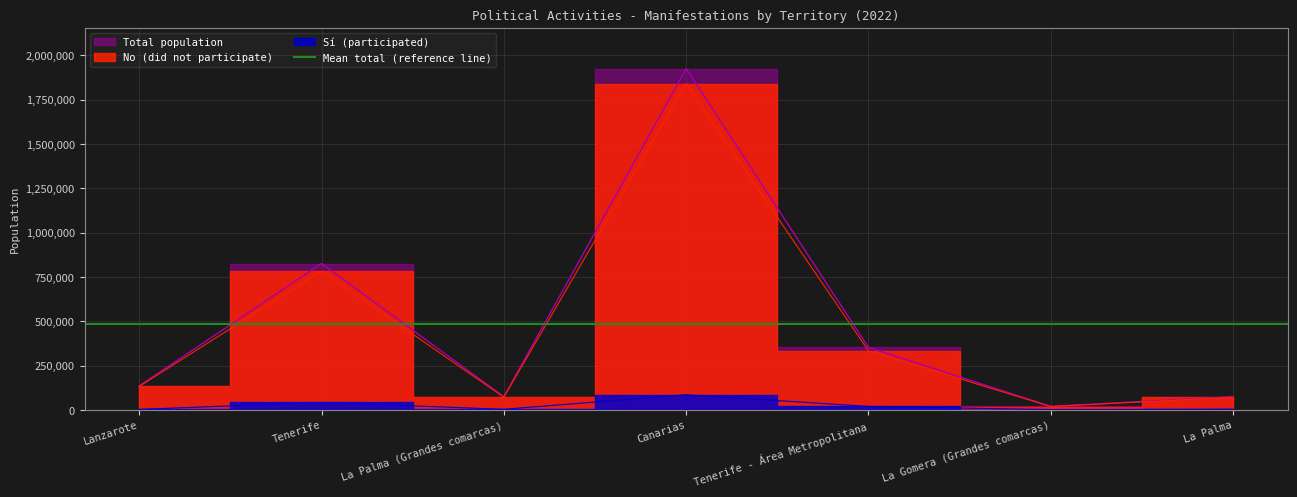

Which series has the largest range (max minus min)?

Total population